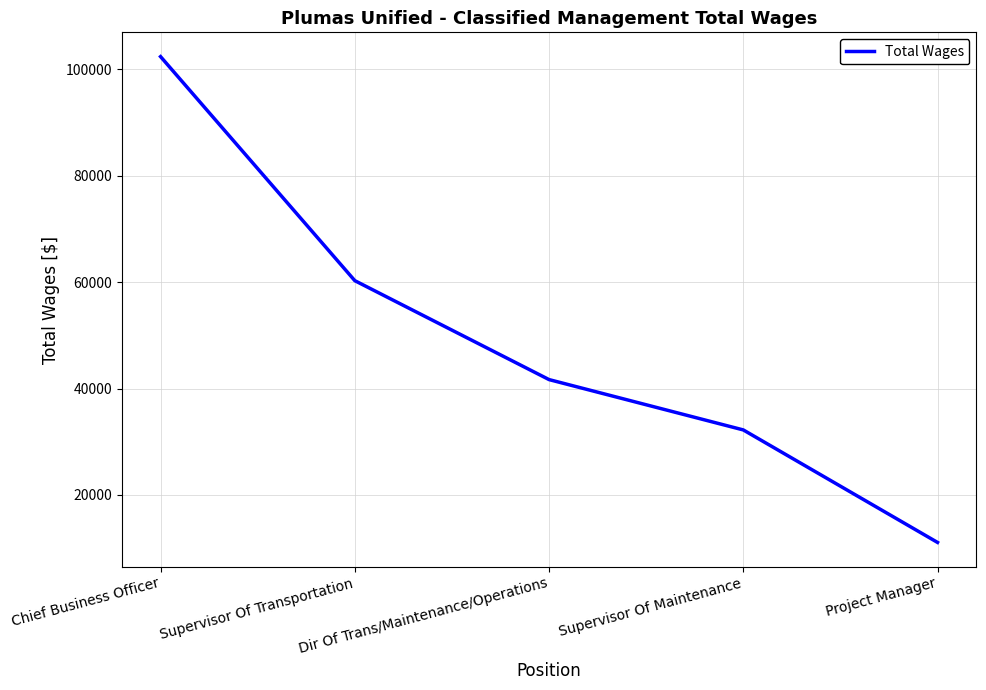

What is the greatest value displayed?

102375